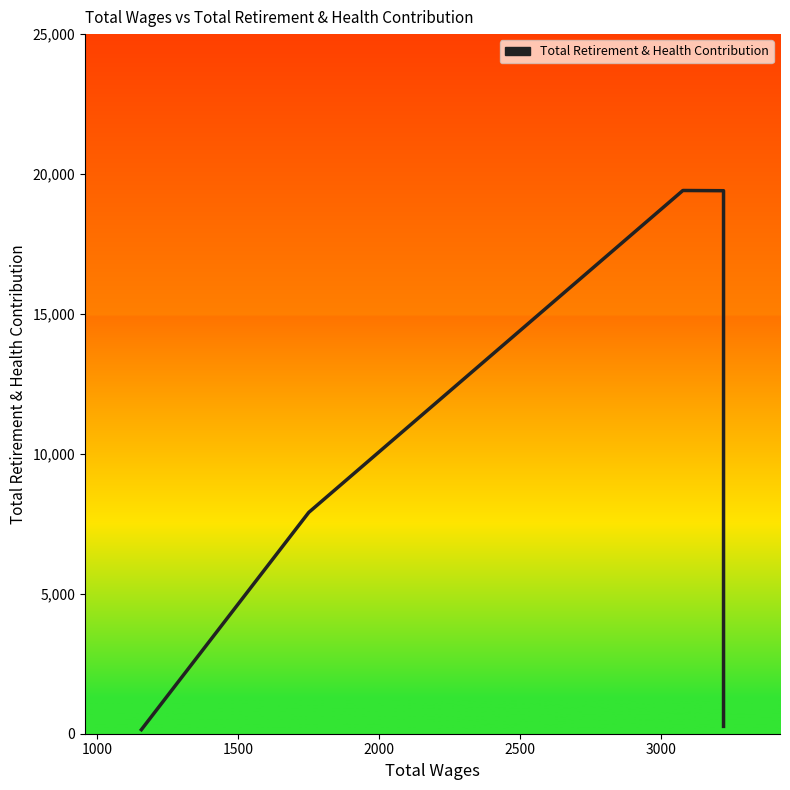

How many distinct data groups are displayed?

1